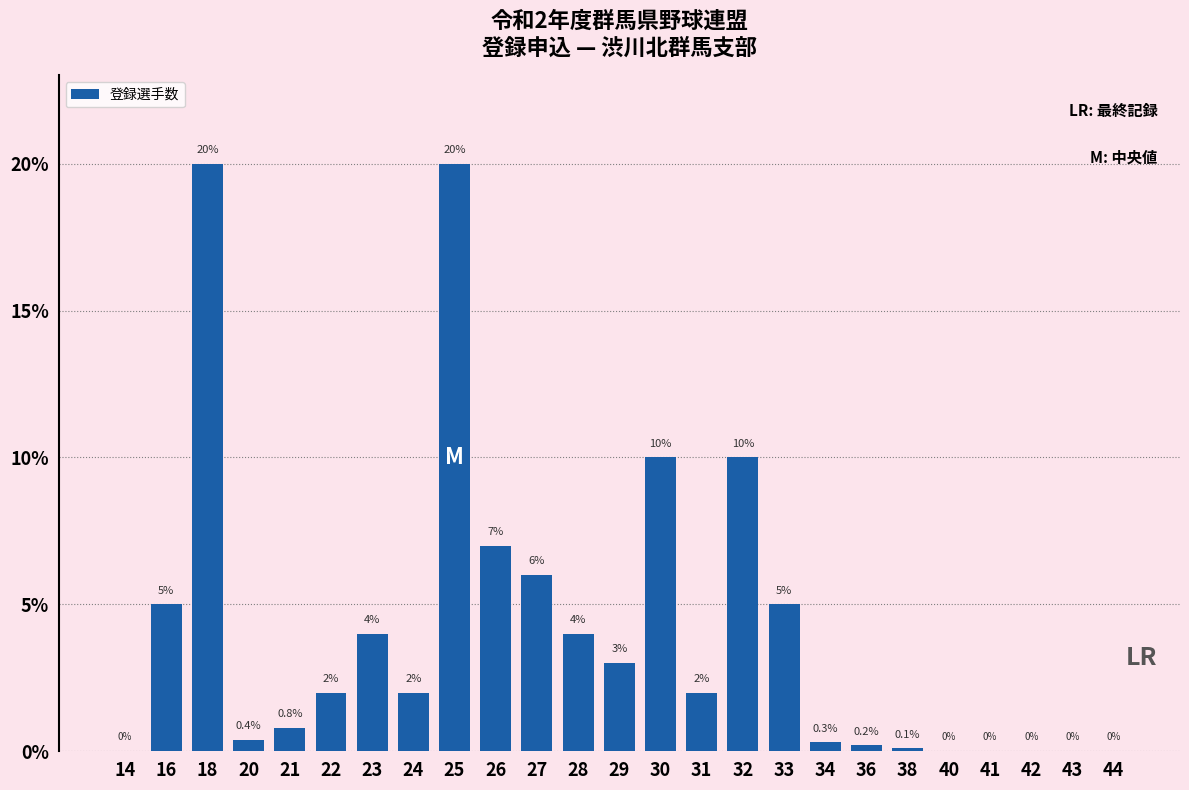

What is the greatest value displayed?

20.0